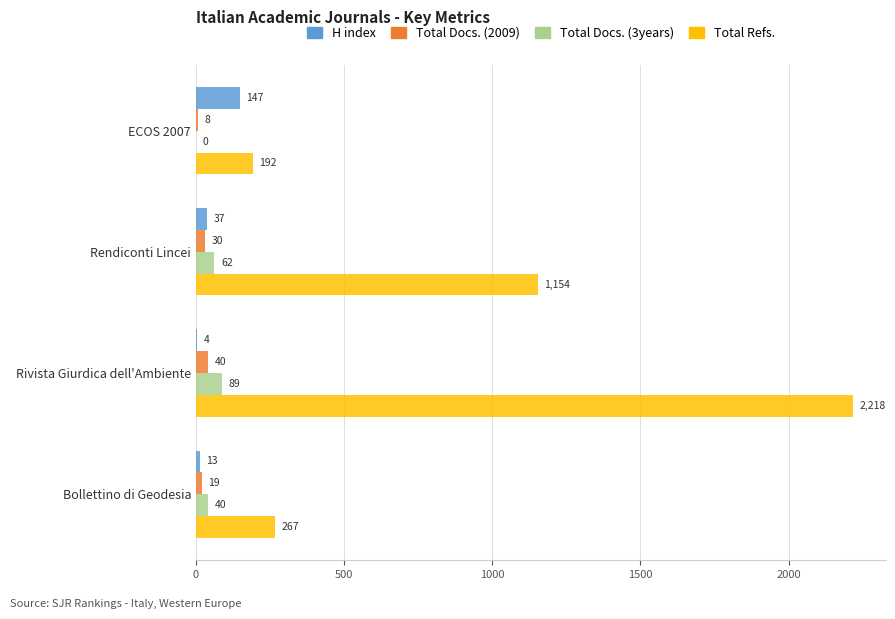

At which label is H index closest to 75?

Rendiconti Lincei